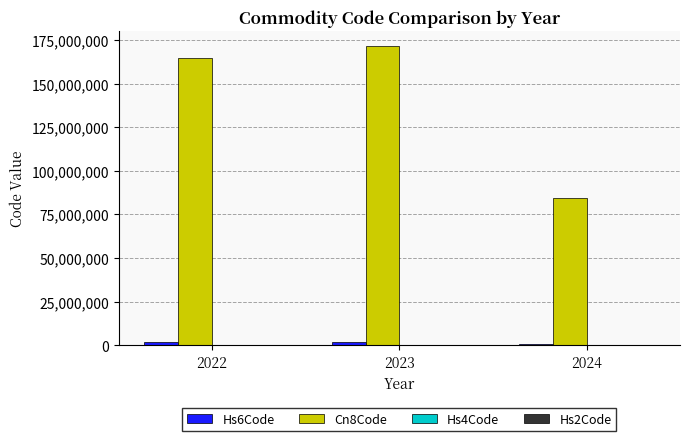

The value of Cn8Code at 2024 is 111047145. True or false?

False